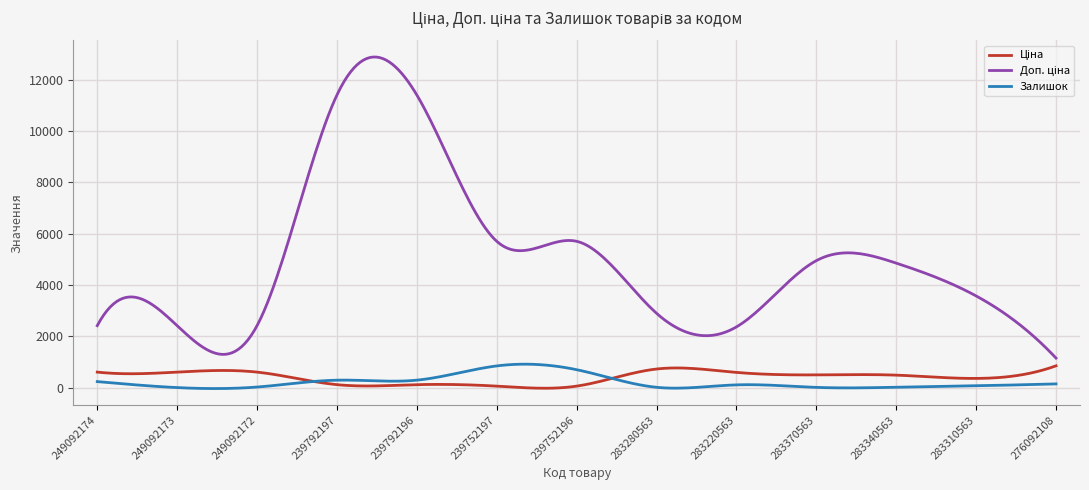

What is the difference between the maximum and second lowest values in the Доп. ціна series?

9043.5